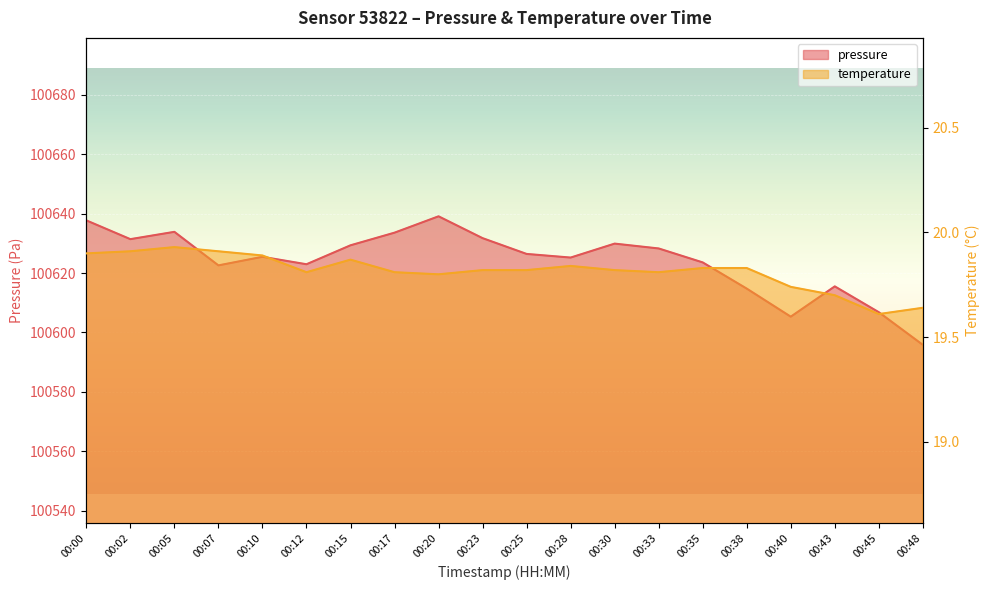

What is the difference between the temperature values at 00:48 and 00:12?

0.2